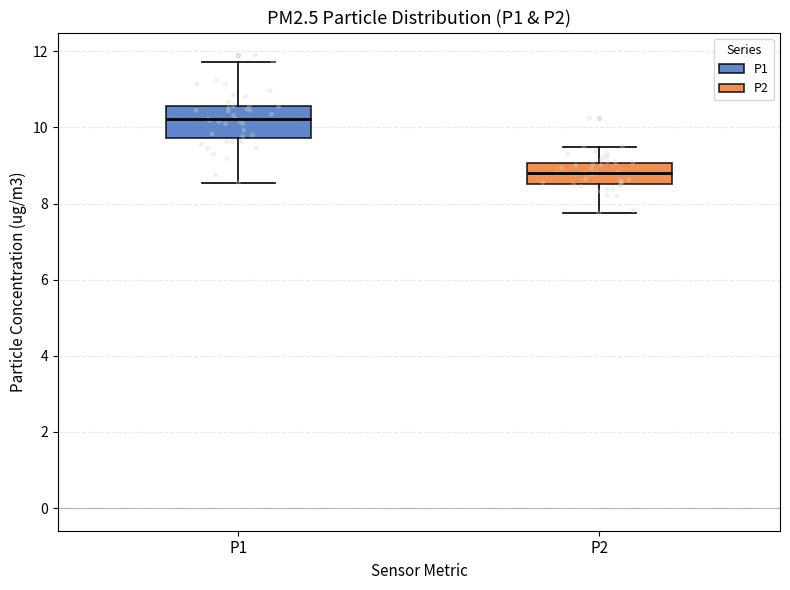

Reading left to right, read every box against the y-axis: the position of its median line, the range the box covers, and the ends of its whiskers. The values are not printed on the chart, so give them approximately, as read against the axis.

P1: median 10.2, box 9.8 to 10.6, whiskers 8.6 to 11.8
P2: median 8.8, box 8.6 to 9.0, whiskers 7.8 to 9.6